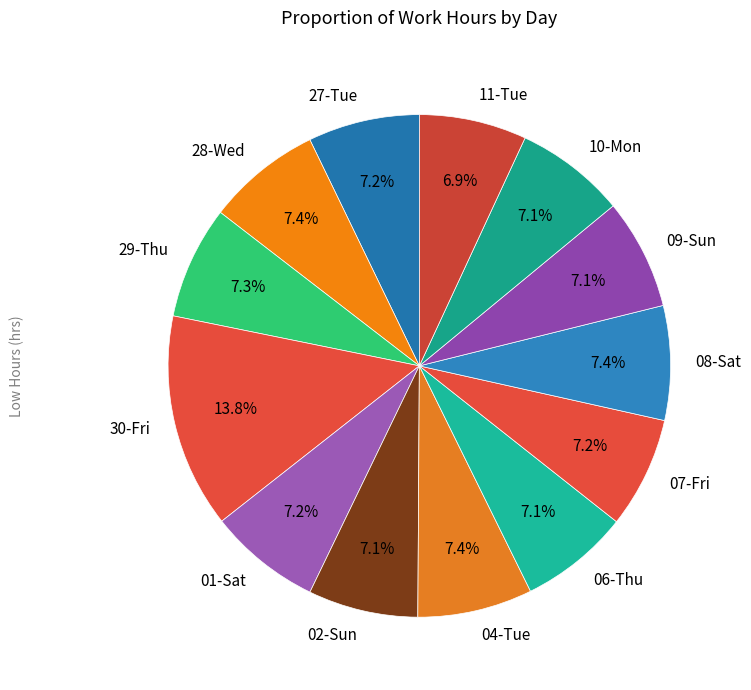

What is the ratio of the value at 06-Thu to the value at 27-Tue?

1.0